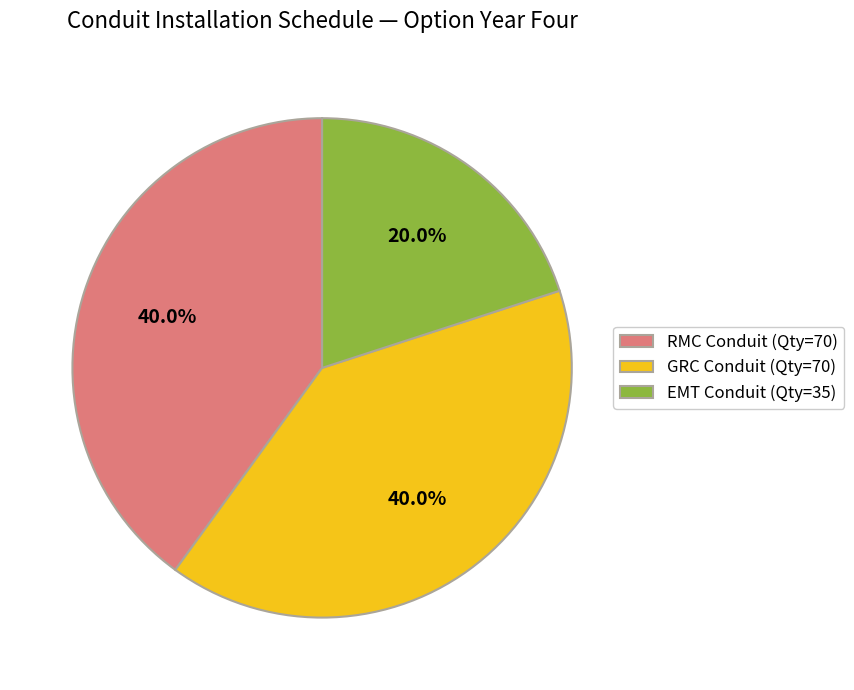

What is the ratio of the value at EMT Conduit (Qty=35) to the value at RMC Conduit (Qty=70)?

0.5